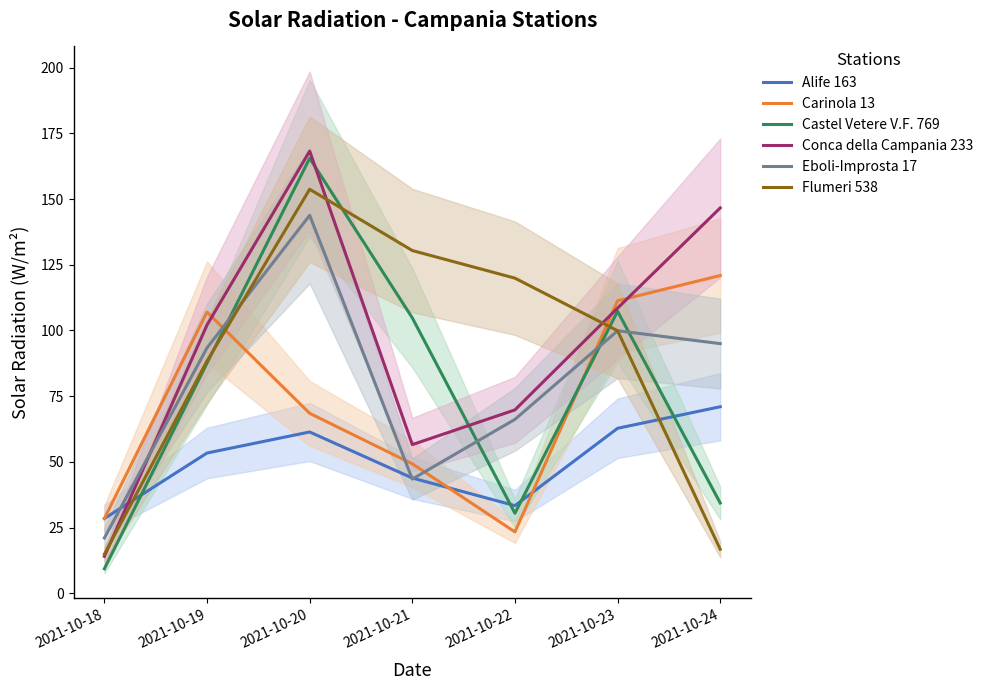

At which label does Eboli-Improsta 17 first exceed 93?

2021-10-19